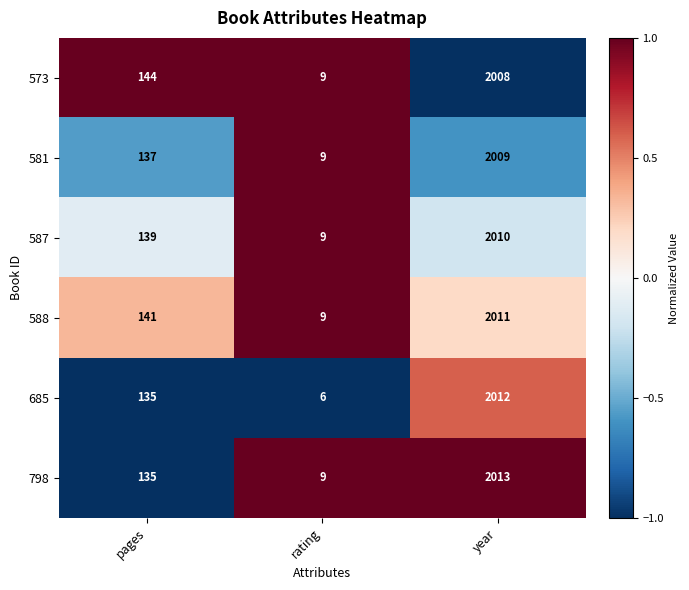

Count the number of data series in this chart.

6